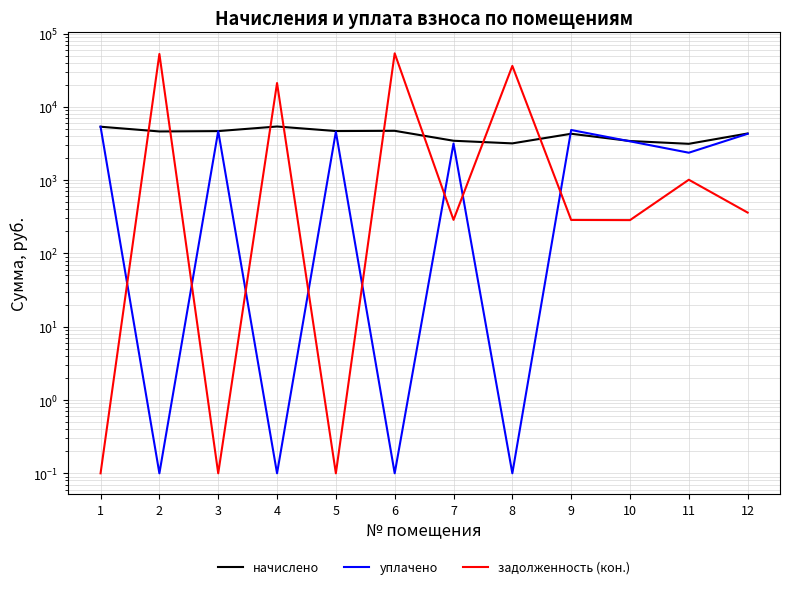

What is the smallest value displayed?

0.1